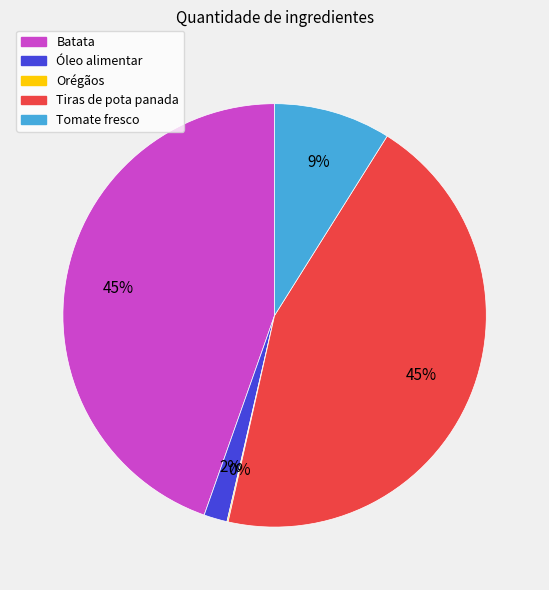

To the nearest percent, what is the difference between the largest and smallest slice percentages?

45%